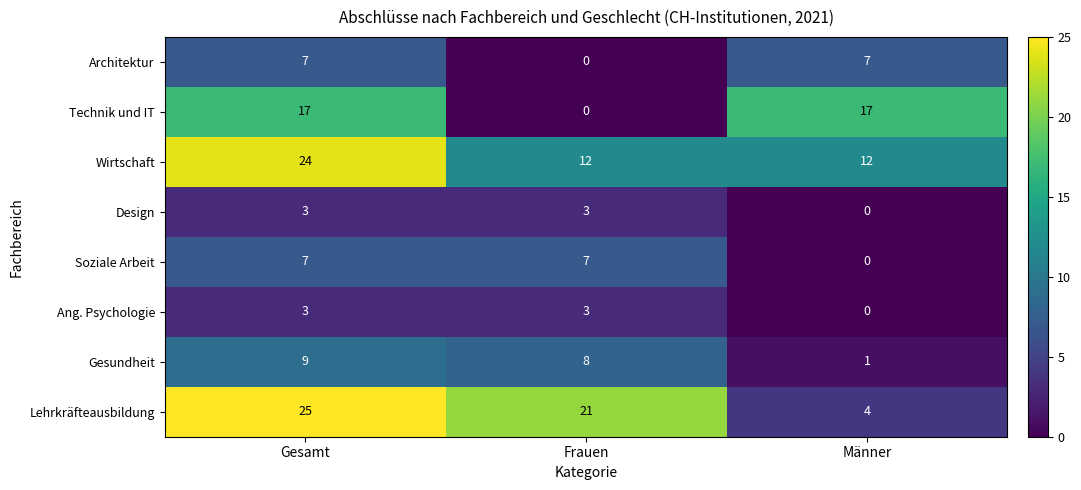

Which series has the largest total across all categories?

Lehrkräfteausbildung